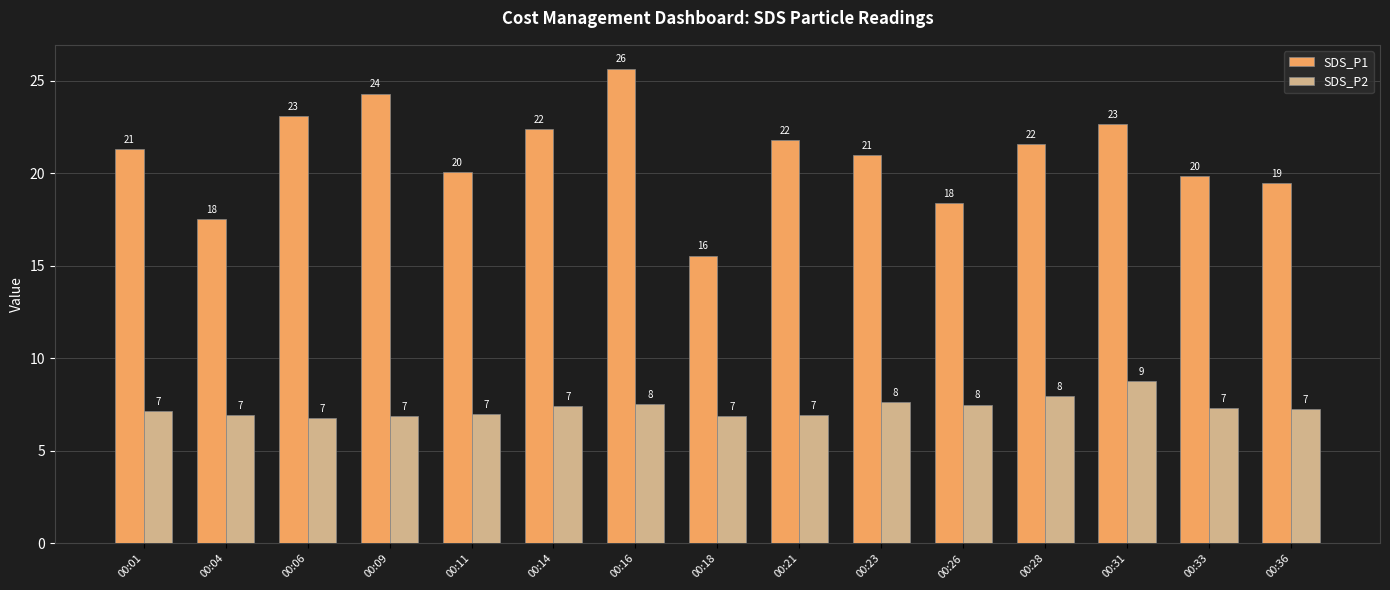

What is the sum of the SDS_P1 values at 00:09 and 00:23?

45.3